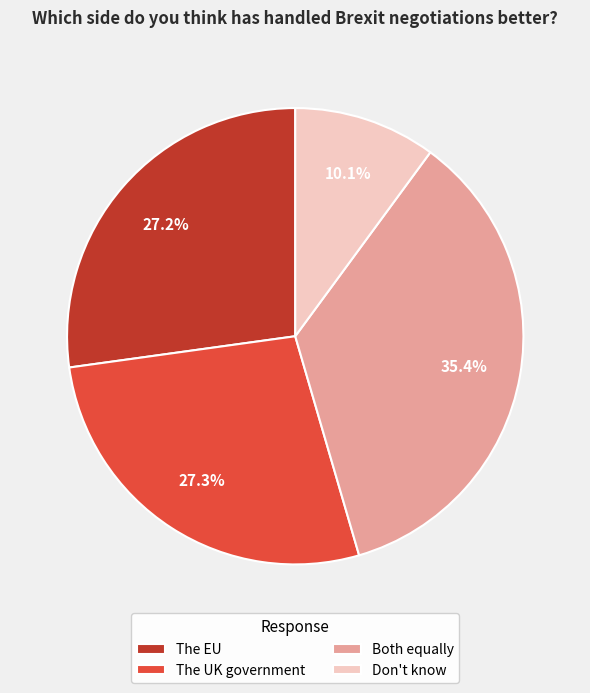

To the nearest percent, what percentage of the pie is The EU?

27%